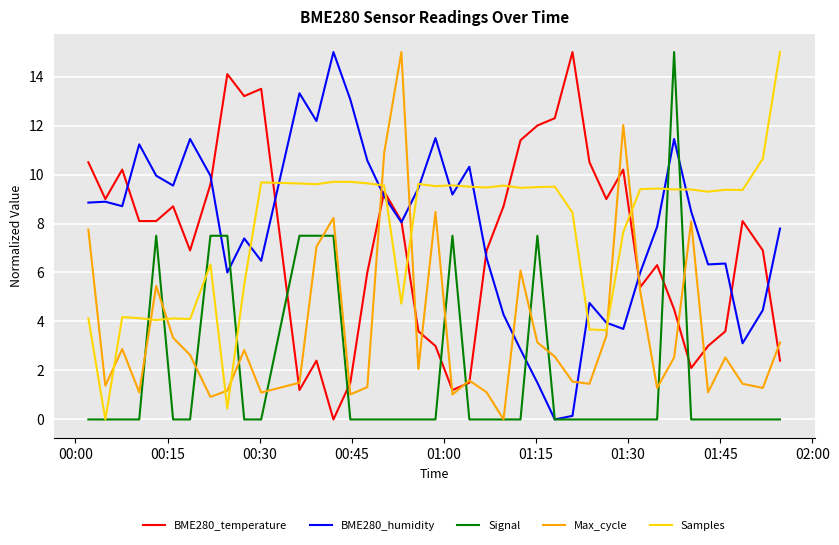

What is the greatest value displayed?

15.0